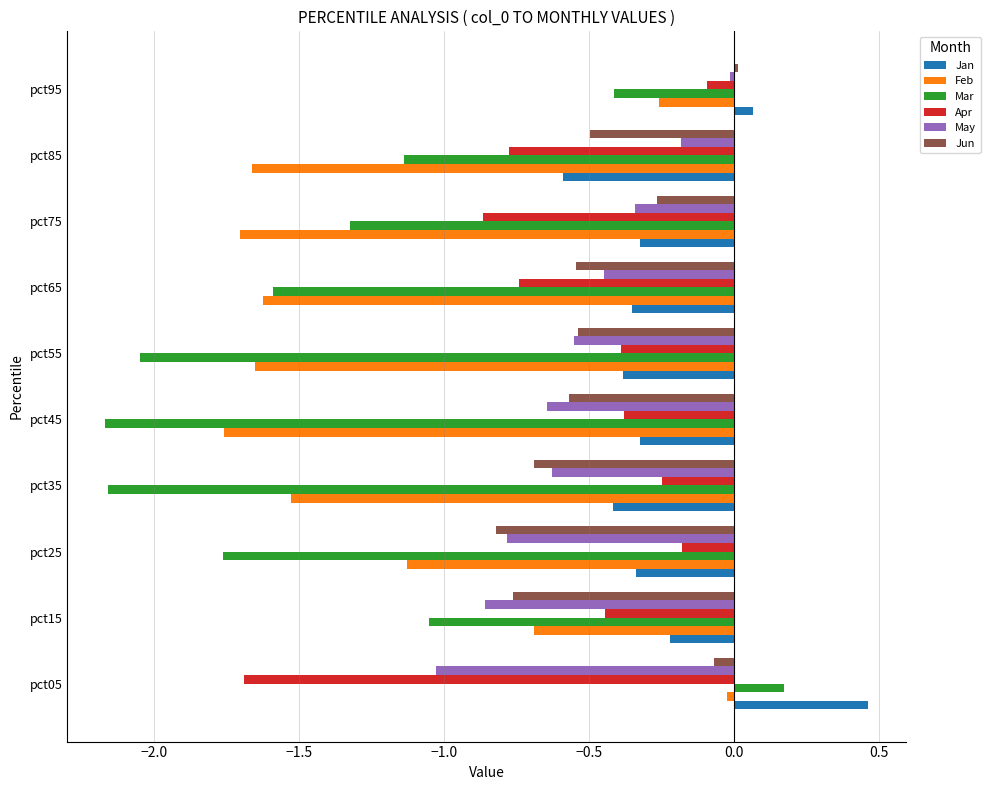

What is the spread (max minus min) of values at pct75?

1.4